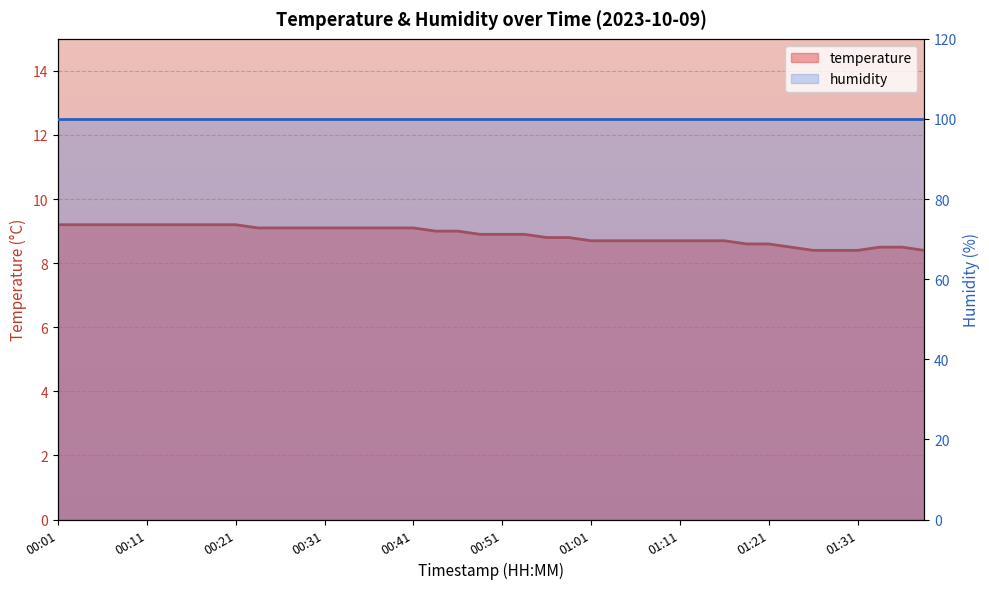

Reading right to left, extract all data points from this chart.

01:39=8.4	01:36=8.5	01:34=8.5	01:31=8.4	01:29=8.4	01:26=8.4	01:24=8.5	01:21=8.6	01:19=8.6	01:16=8.7	01:14=8.7	01:11=8.7	01:09=8.7	01:06=8.7	01:04=8.7	01:01=8.7	00:59=8.8	00:56=8.8	00:53=8.9	00:51=8.9	00:48=8.9	00:46=9.0	00:43=9.0	00:41=9.1	00:38=9.1	00:36=9.1	00:33=9.1	00:31=9.1	00:28=9.1	00:26=9.1	00:23=9.1	00:21=9.2	00:18=9.2	00:16=9.2	00:13=9.2	00:11=9.2	00:08=9.2	00:06=9.2	00:03=9.2	00:01=9.2